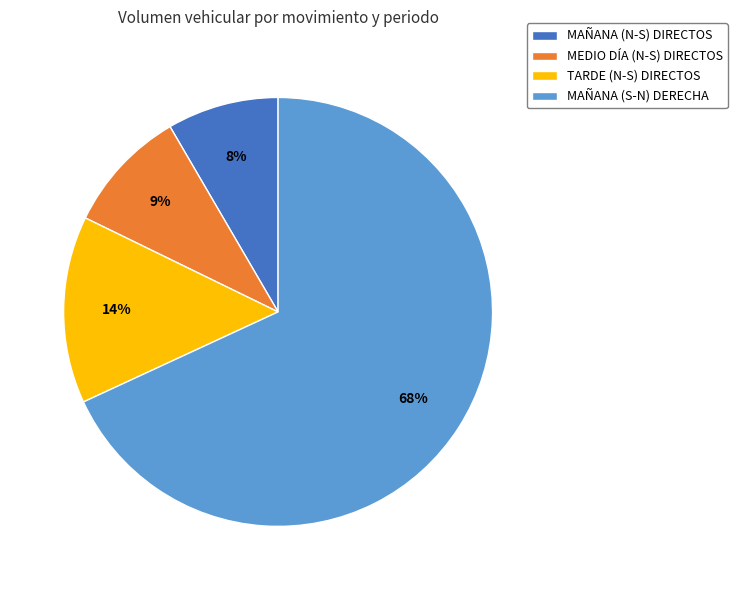

Count the number of slices in the pie.

4